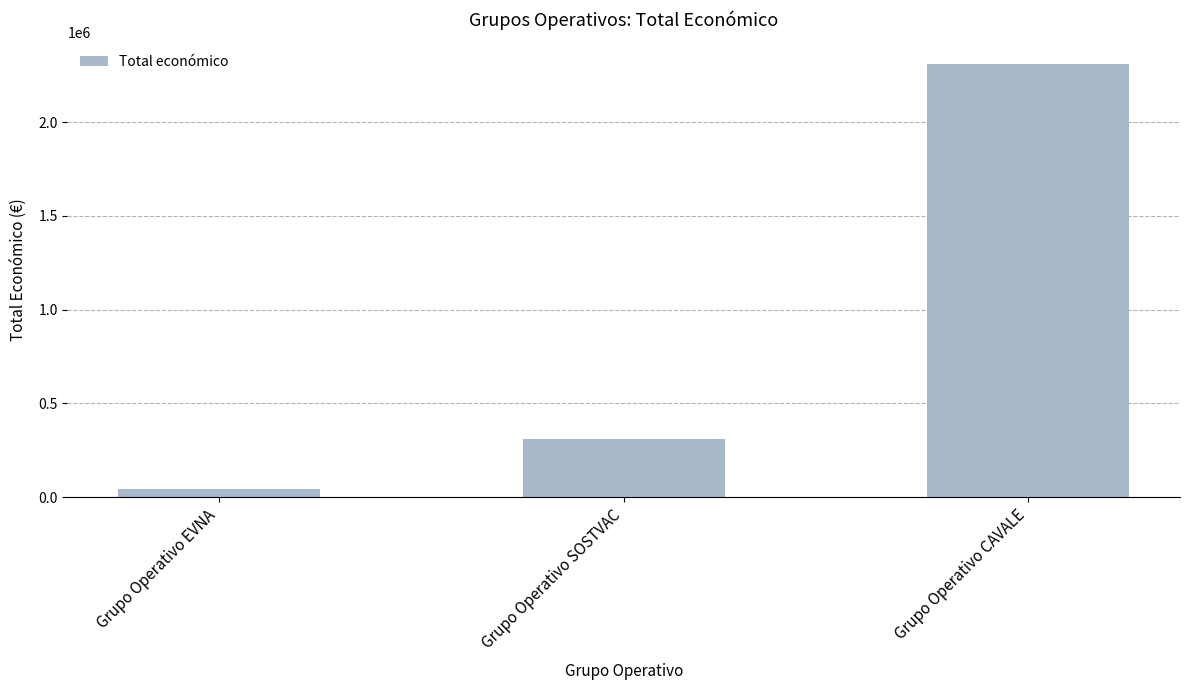

Is it true that the value at Grupo Operativo SOSTVAC is 114587?

False